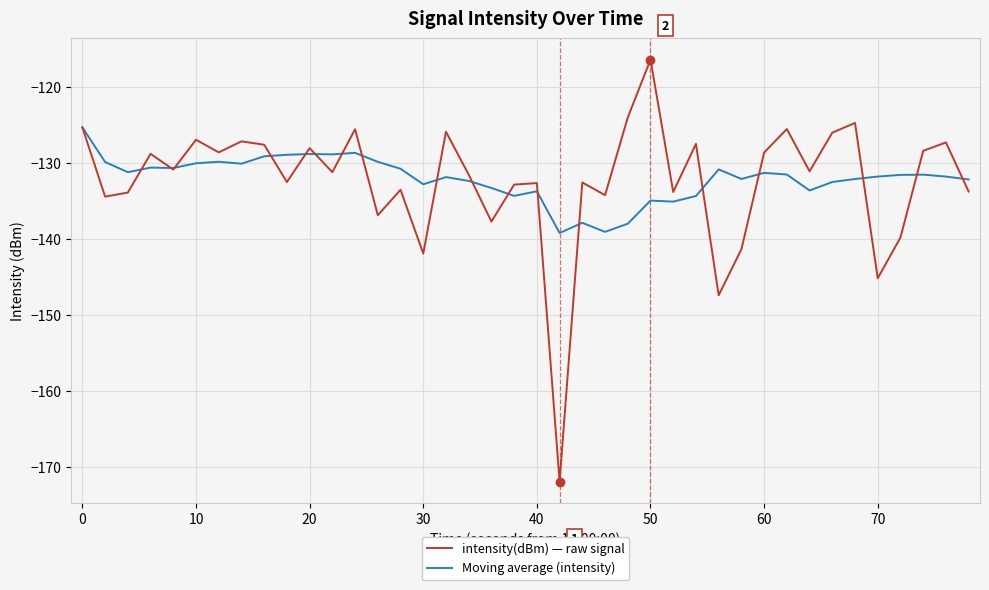

List the series in order of their peak value, lowest first.

Moving average (intensity), intensity(dBm) — raw signal